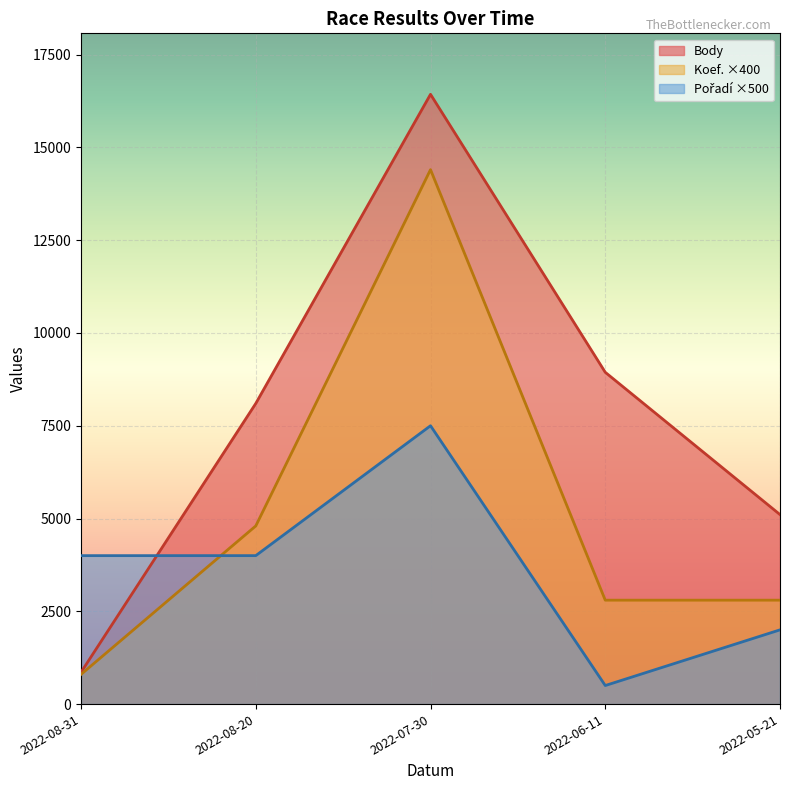

Between 2022-08-31 and 2022-07-30, which series saw the biggest shift?

Body